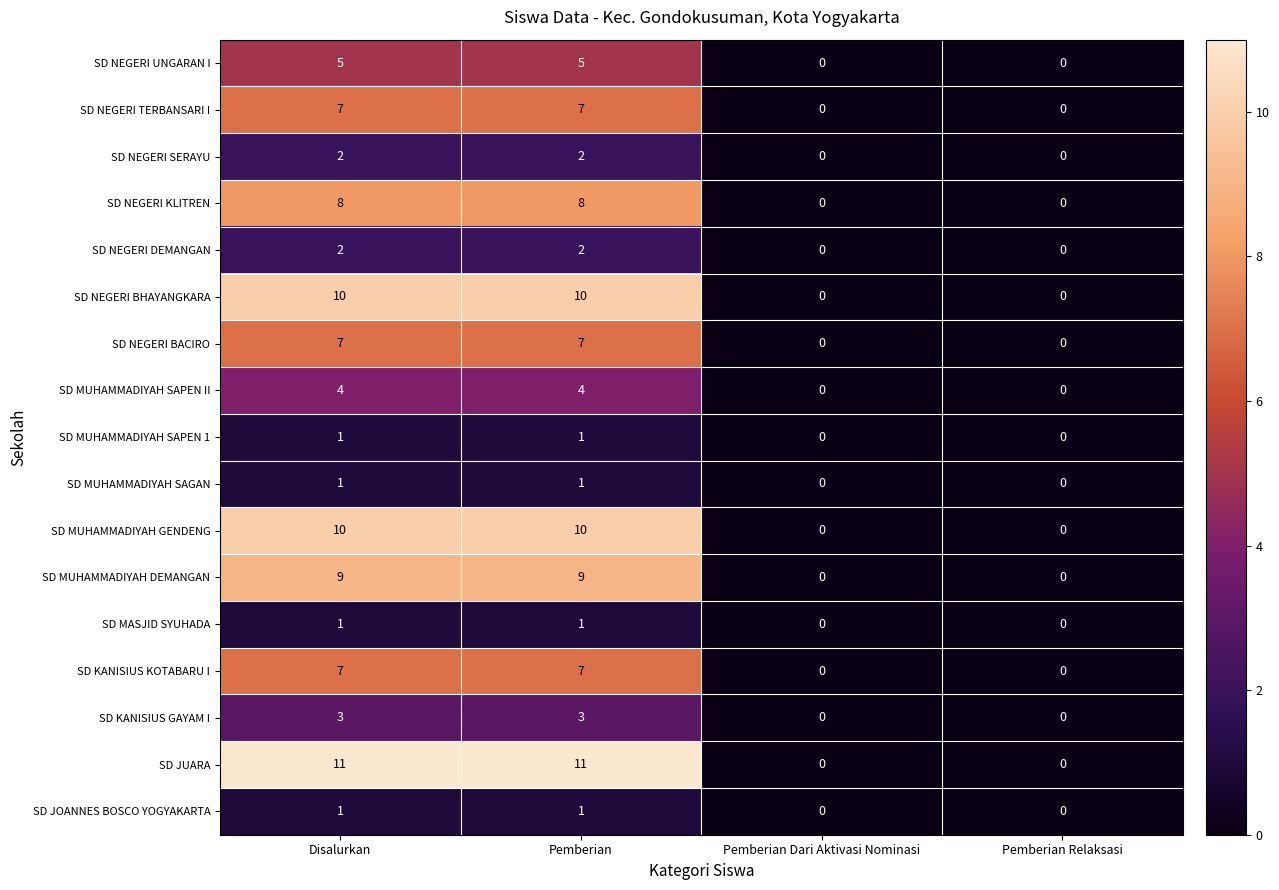

What is the sum of all SD MUHAMMADIYAH SAPEN II values?

8